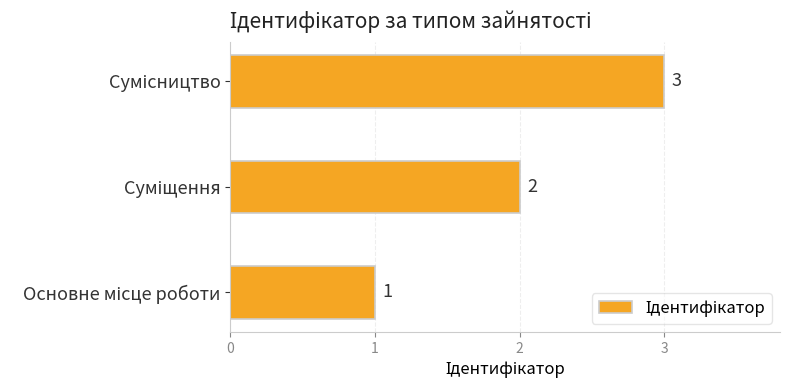

Count the values in the range 1 to 3.

3